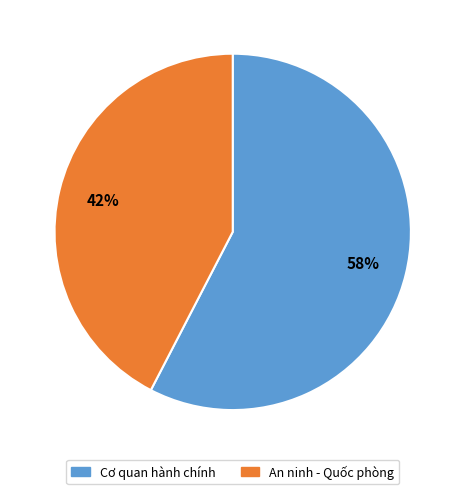

Count the number of slices in the pie.

2